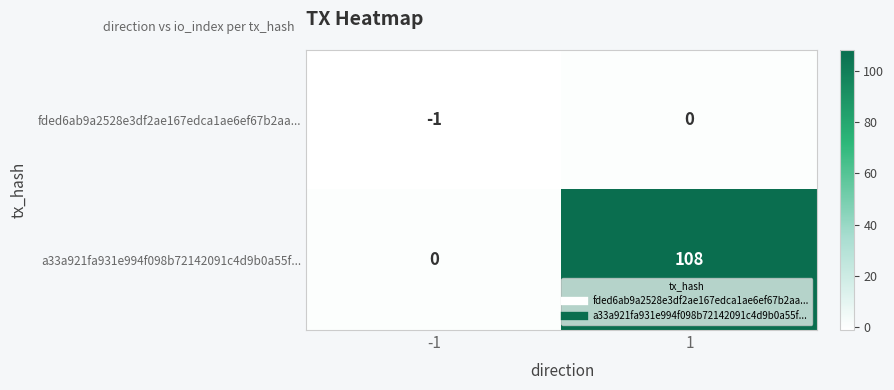

Rank the series by their maximum value, from lowest to highest.

fded6ab9a2528e3df2ae167edca1ae6ef67b2aa..., a33a921fa931e994f098b72142091c4d9b0a55f...